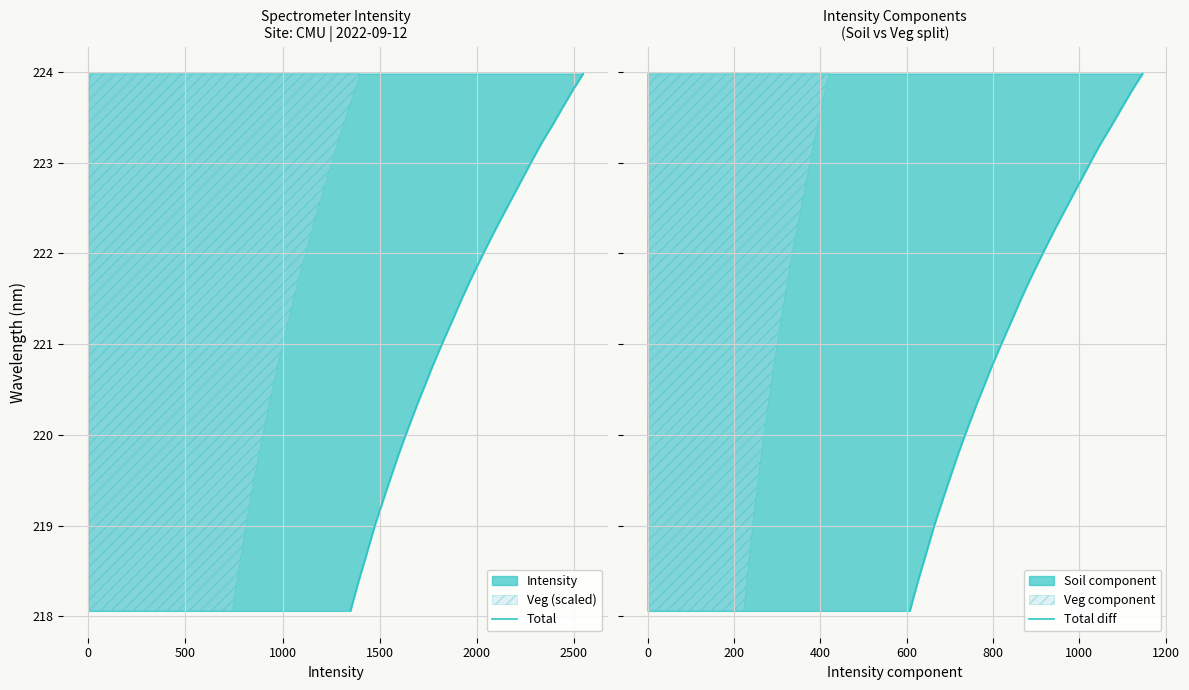

Which series has the largest total across all categories?

Total